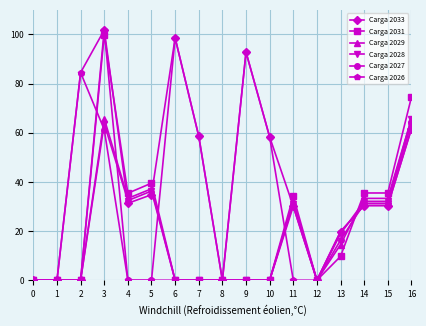

What is the sum of all Carga 2029 values?

315.3